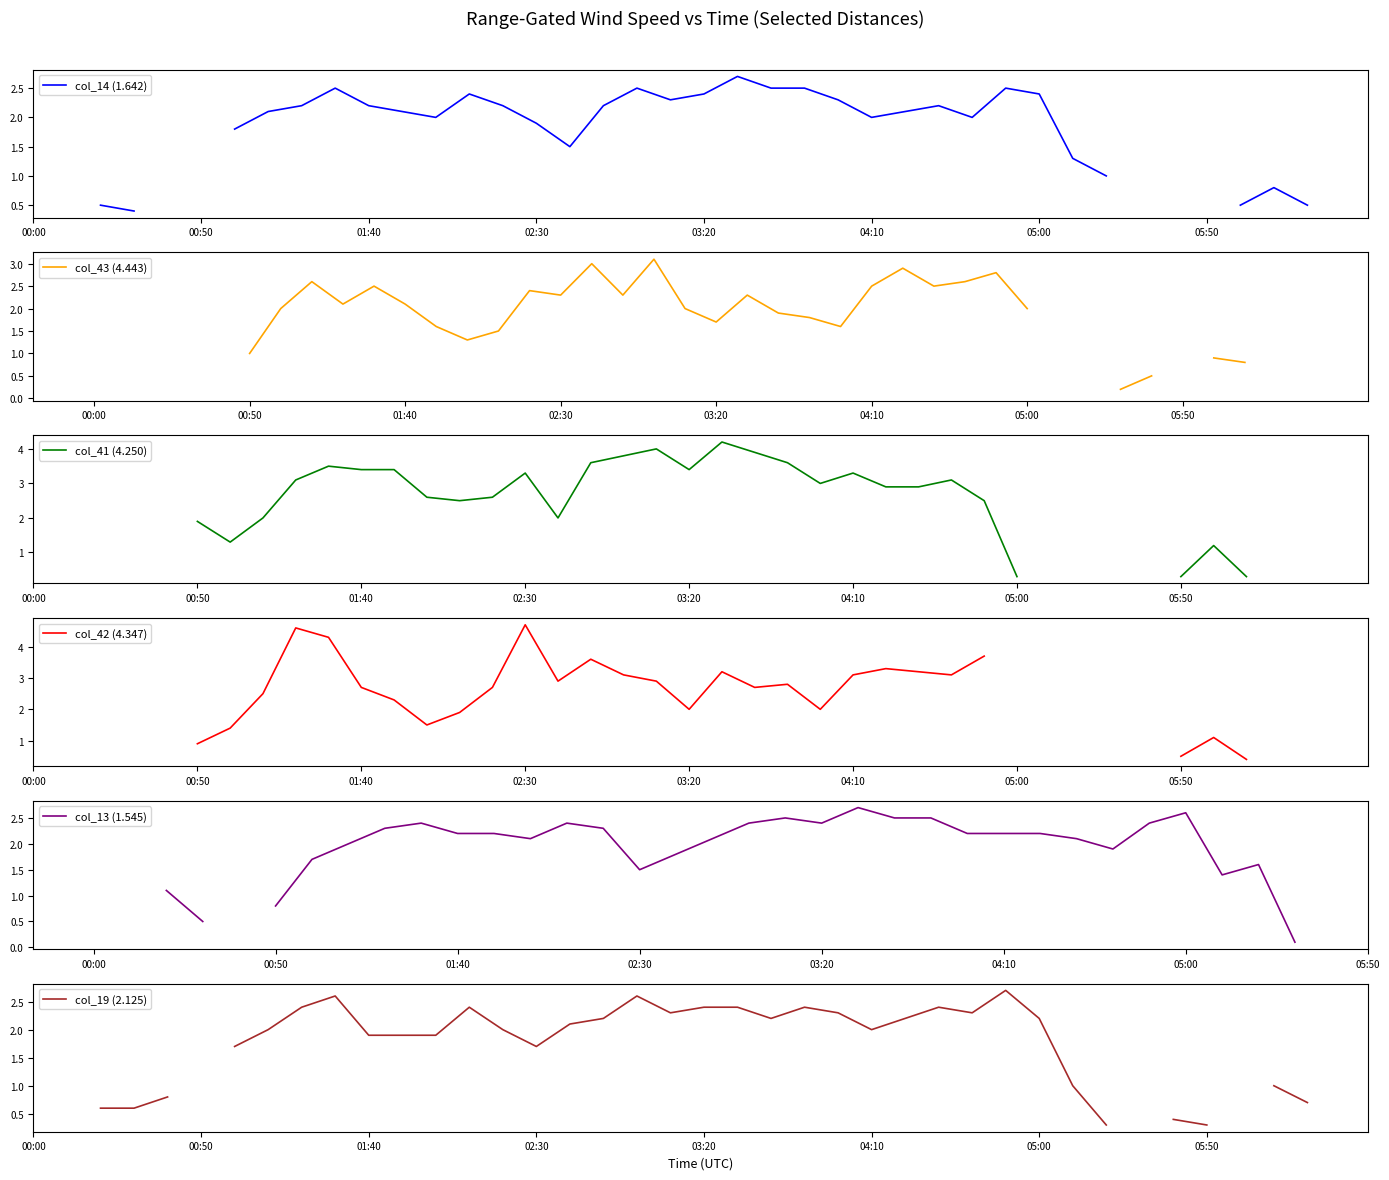

How many lines are shown in the chart?

6